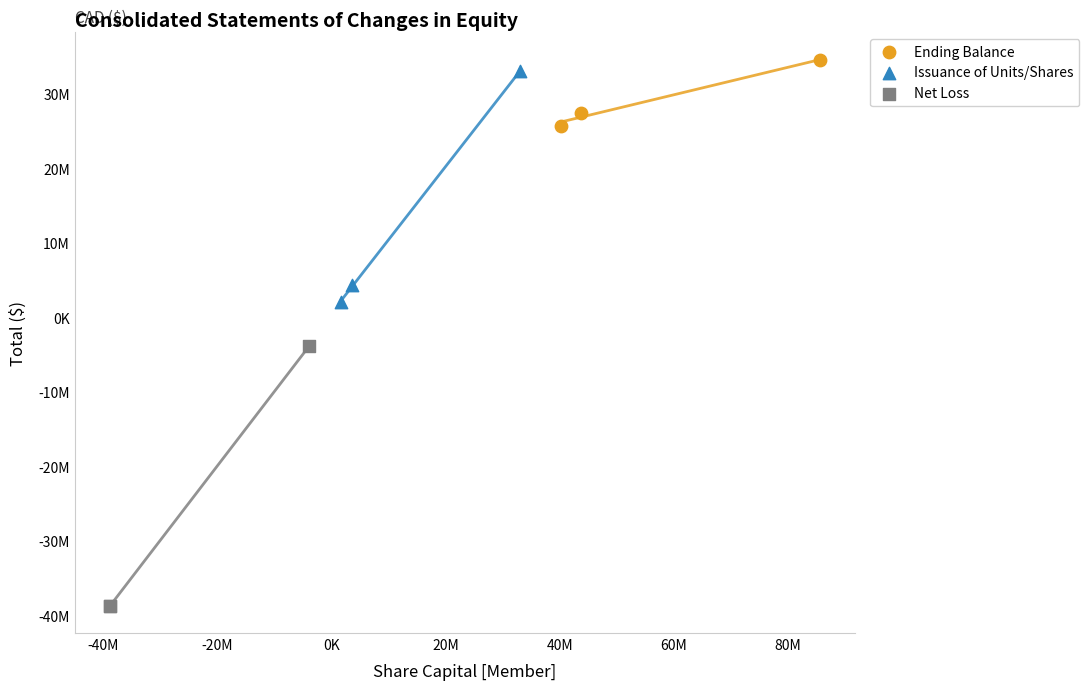

What are all the series names shown in the legend?

Ending Balance, Issuance of Units/Shares, Net Loss